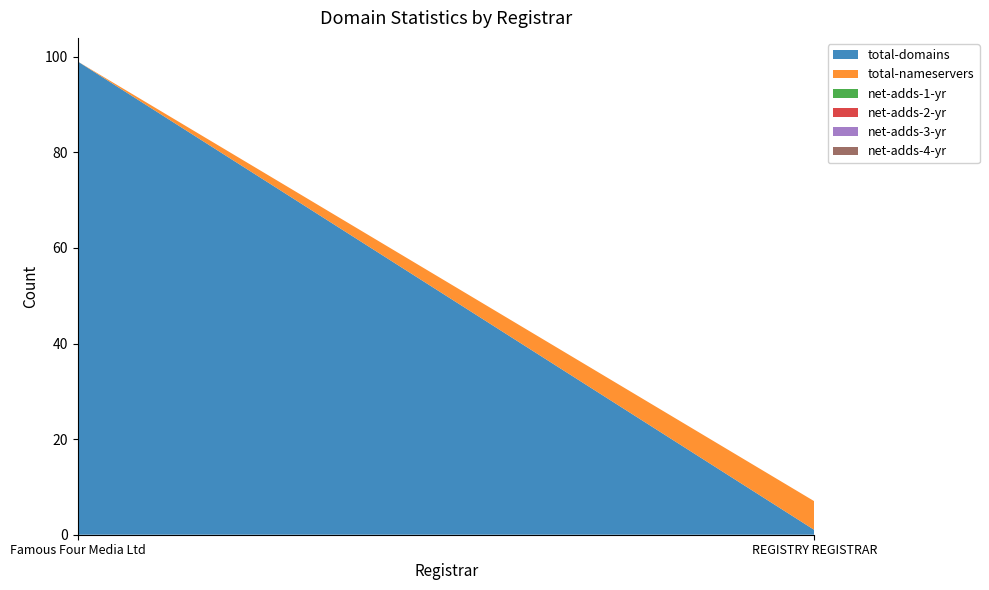

Reading left to right, transcribe all the data shown in this chart.

total-domains: 99	1
total-nameservers: 0	6
net-adds-1-yr: 0	0
net-adds-2-yr: 0	0
net-adds-3-yr: 0	0
net-adds-4-yr: 0	0